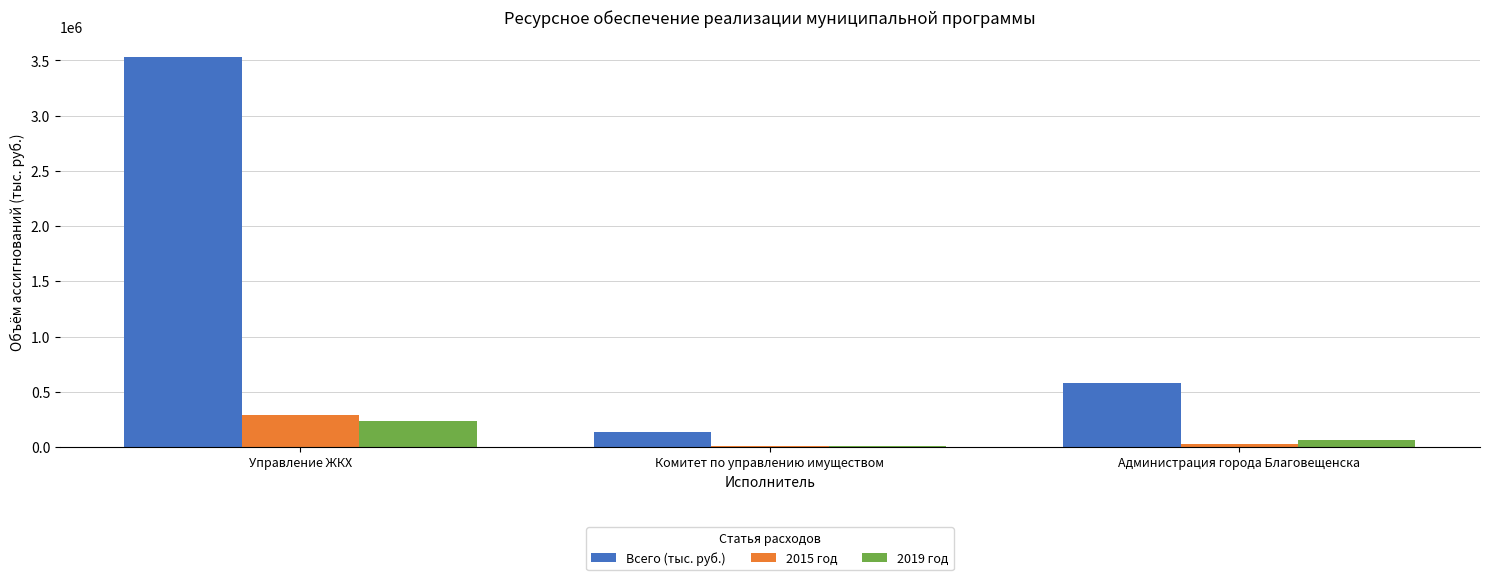

Which series has the largest total across all categories?

Всего (тыс. руб.)